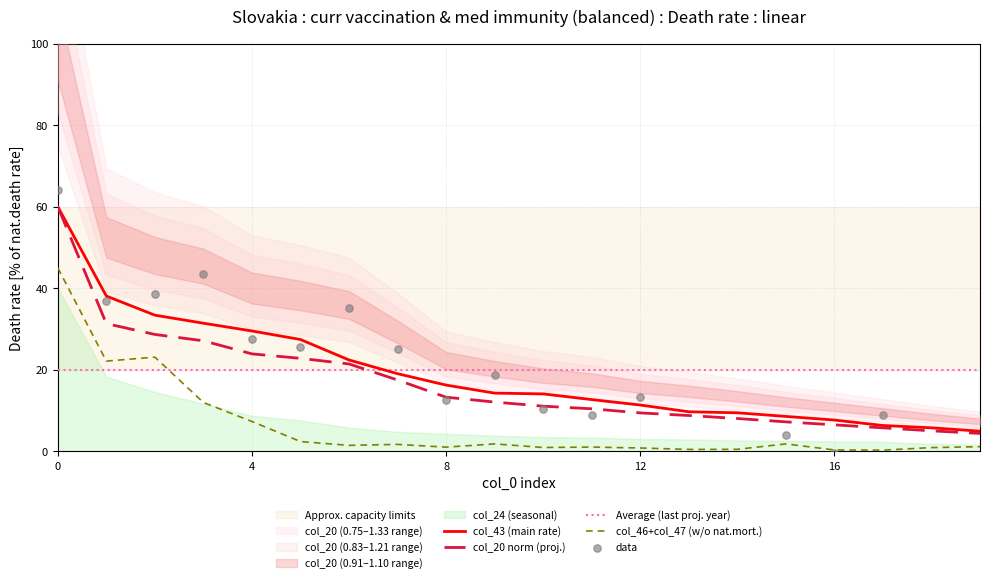

Is the value of col_20 at 1 greater than the value of col_43 at 5?

Yes